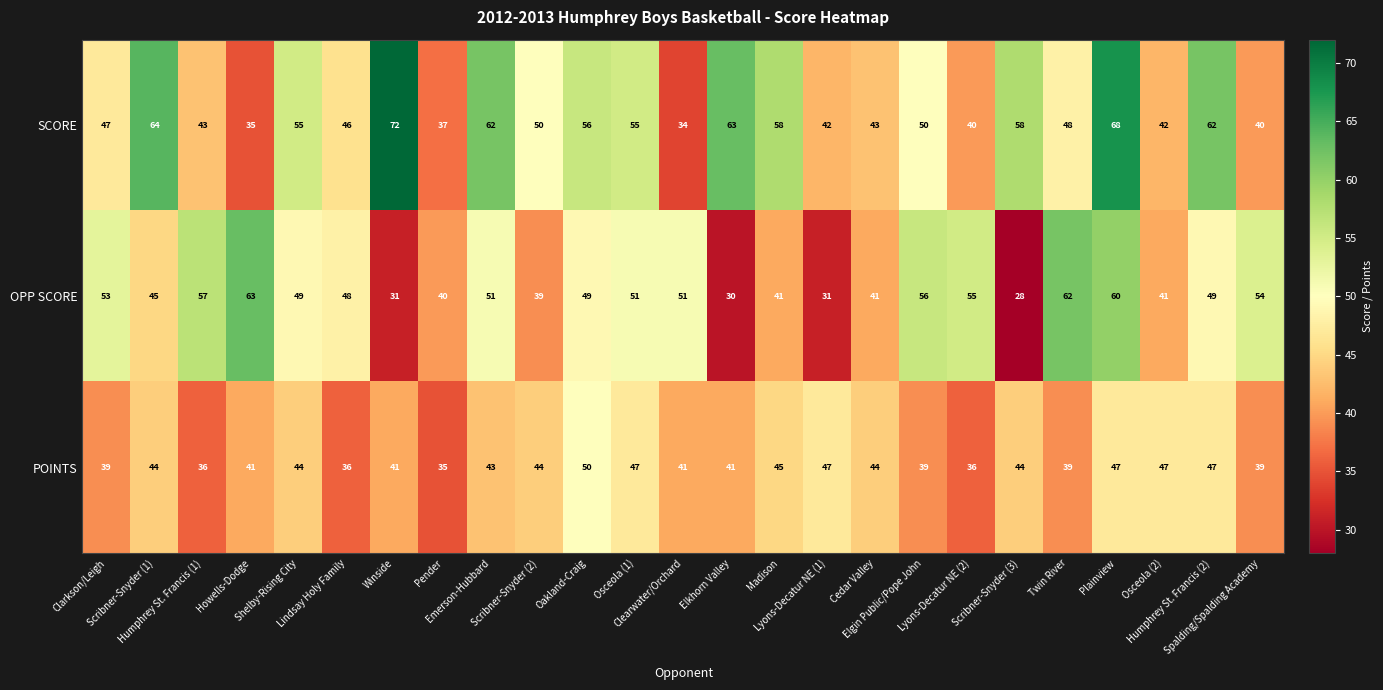

What is the maximum value shown in the chart?

72